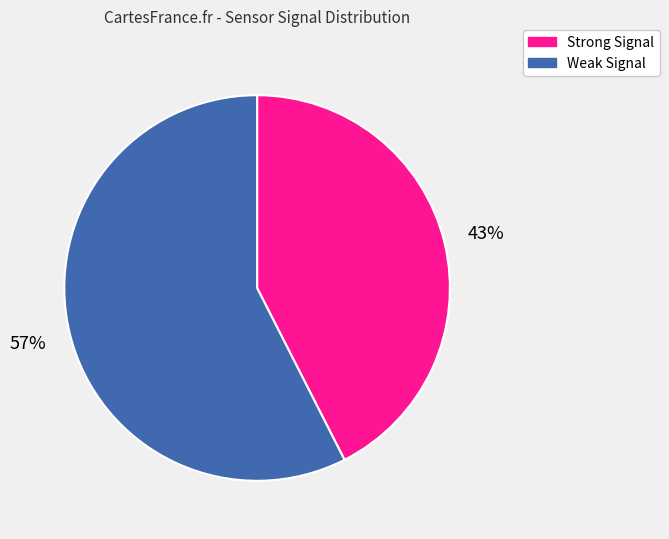

To the nearest percent, what is the average slice percentage?

50%